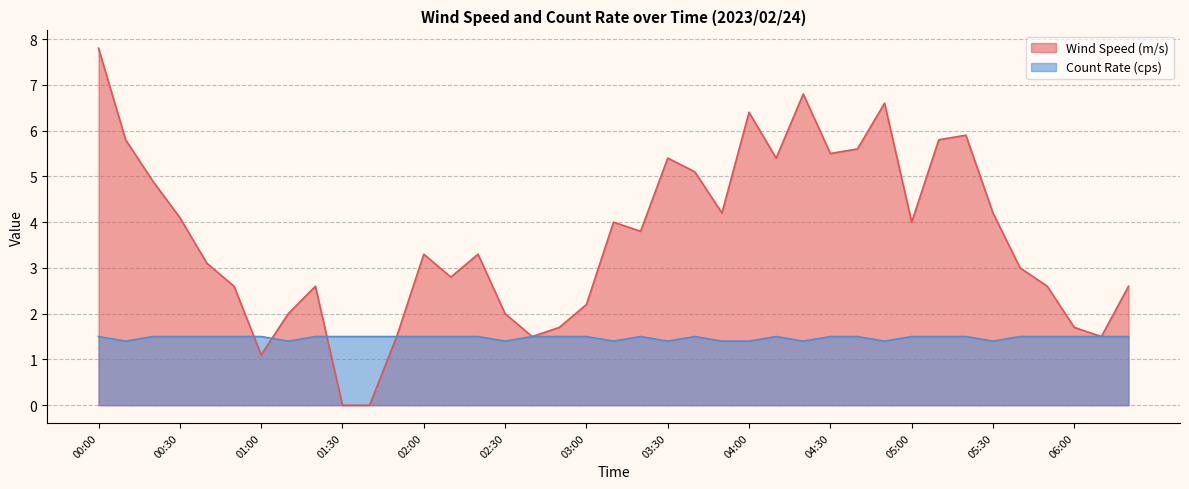

What is the difference between the maximum and minimum values in the Wind Speed (m/s) series?

7.8